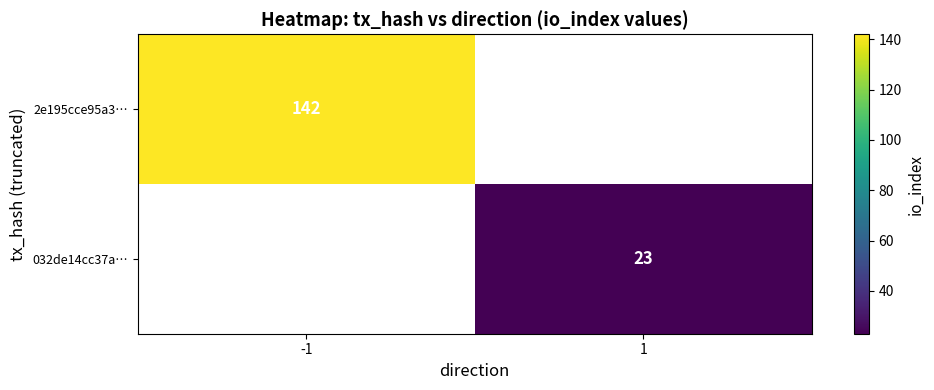

The 032de14cc37a… series shows 37 at 1. True or false?

False